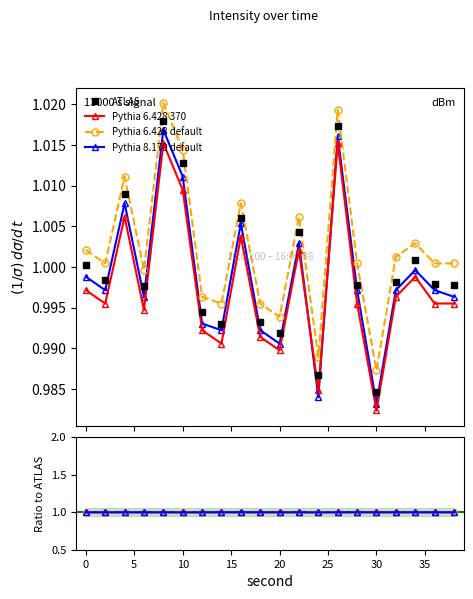

Rank the series by their average value, from highest to lowest.

Pythia 6.428 default, ATLAS, Pythia 8.170 default, Pythia 6.428 370